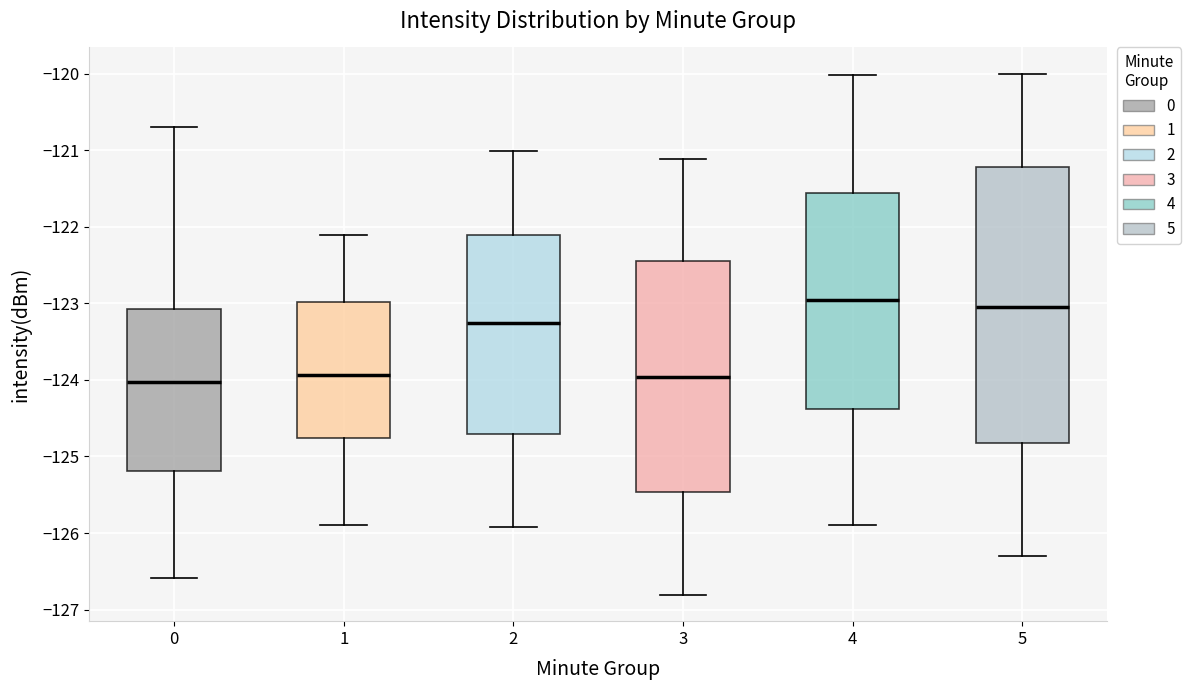

Reading left to right, read every box against the y-axis: the position of its median line, the range the box covers, and the ends of its whiskers. The values are not printed on the chart, so give them approximately, as read against the axis.

0: median -124.0, box -125.2 to -123.1, whiskers -126.6 to -120.7
1: median -123.9, box -124.8 to -123.0, whiskers -125.9 to -122.1
2: median -123.3, box -124.7 to -122.1, whiskers -125.9 to -121.0
3: median -124.0, box -125.5 to -122.5, whiskers -126.8 to -121.1
4: median -123.0, box -124.4 to -121.6, whiskers -125.9 to -120.0
5: median -123.0, box -124.8 to -121.2, whiskers -126.3 to -120.0